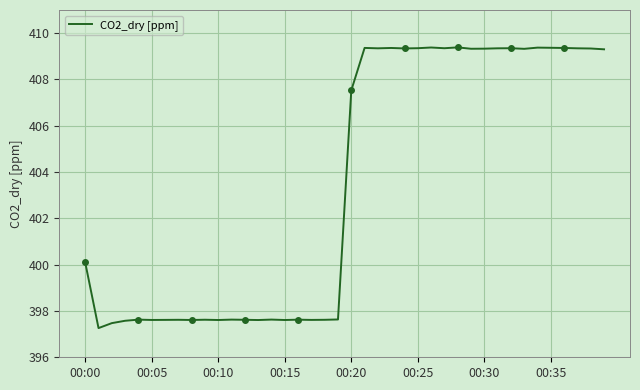

Where does the CO2_dry [ppm] series first go above 407?

00:20